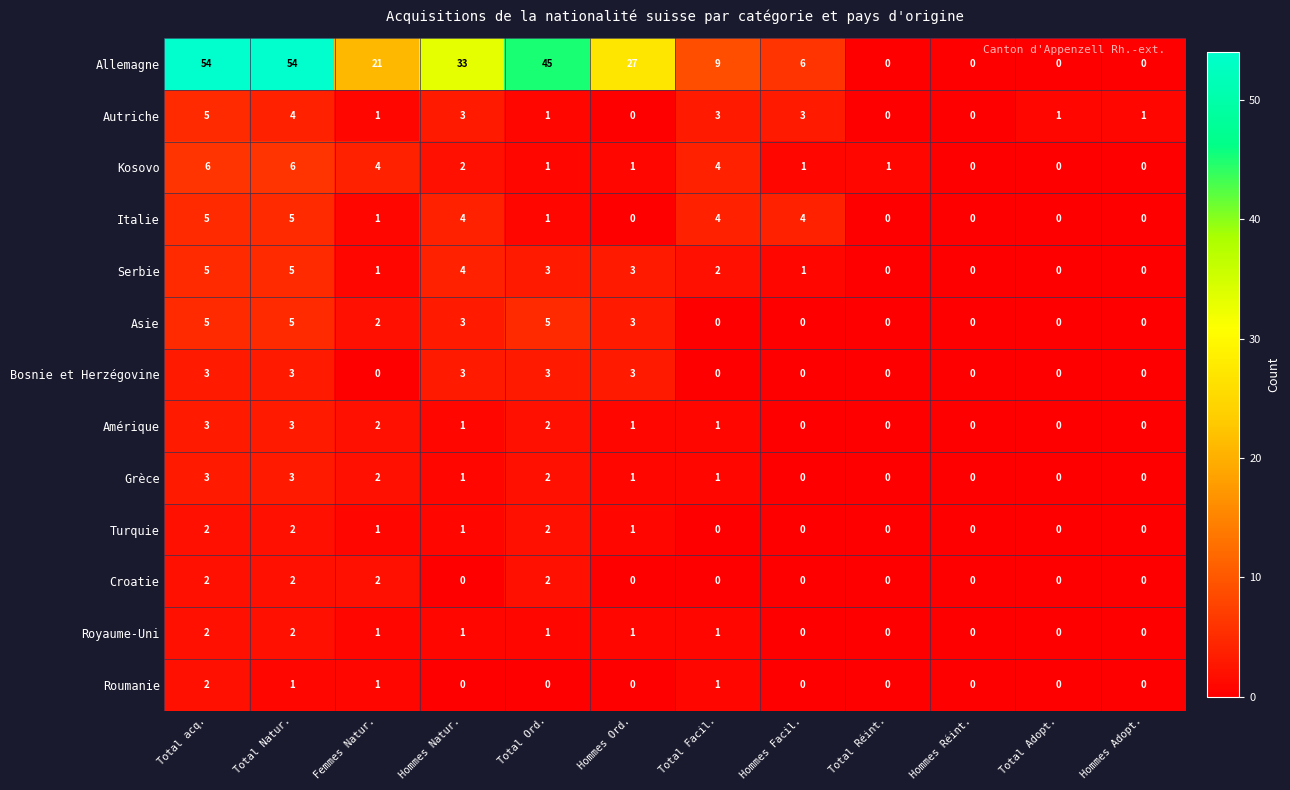

How many Autriche values are between 1 and 3?

7